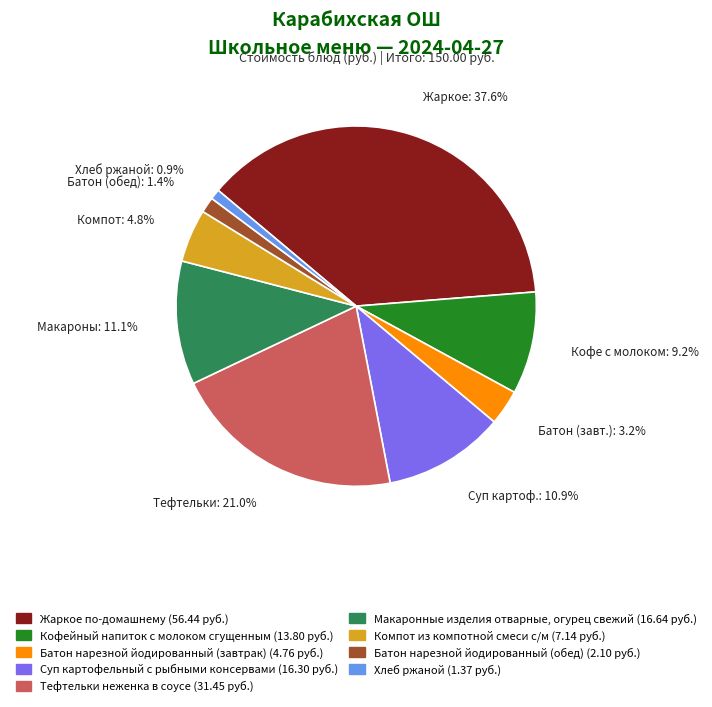

Which category has the biggest portion of the pie?

Жаркое по-домашнему